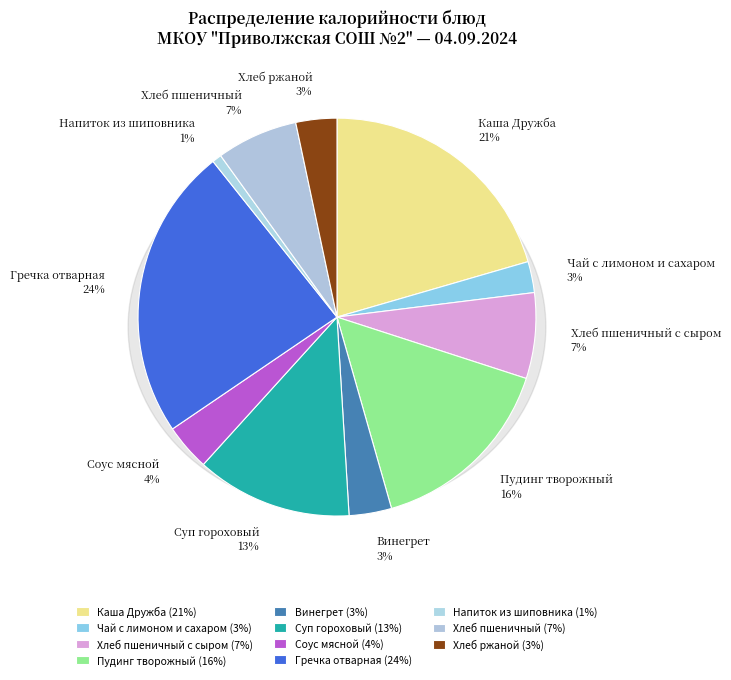

Does Винегрет account for over 50% of the chart?

No